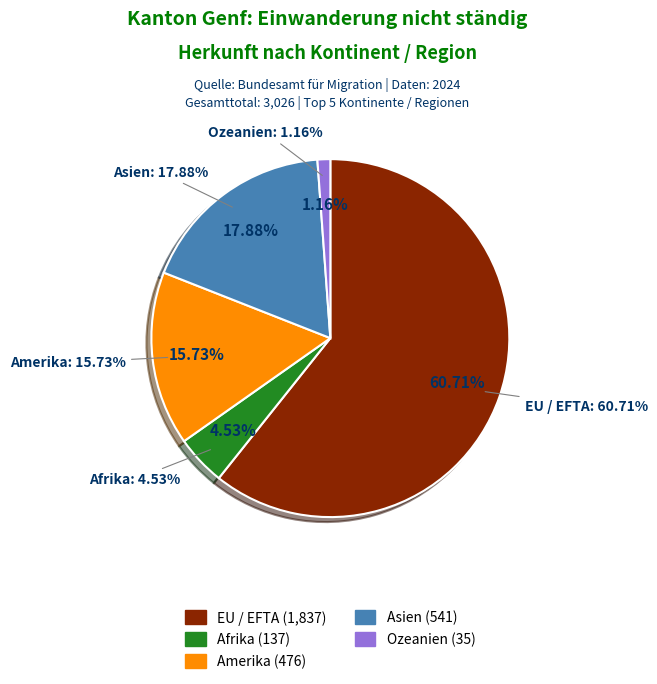

What percentage is the Amerika slice, to the nearest percent?

16%